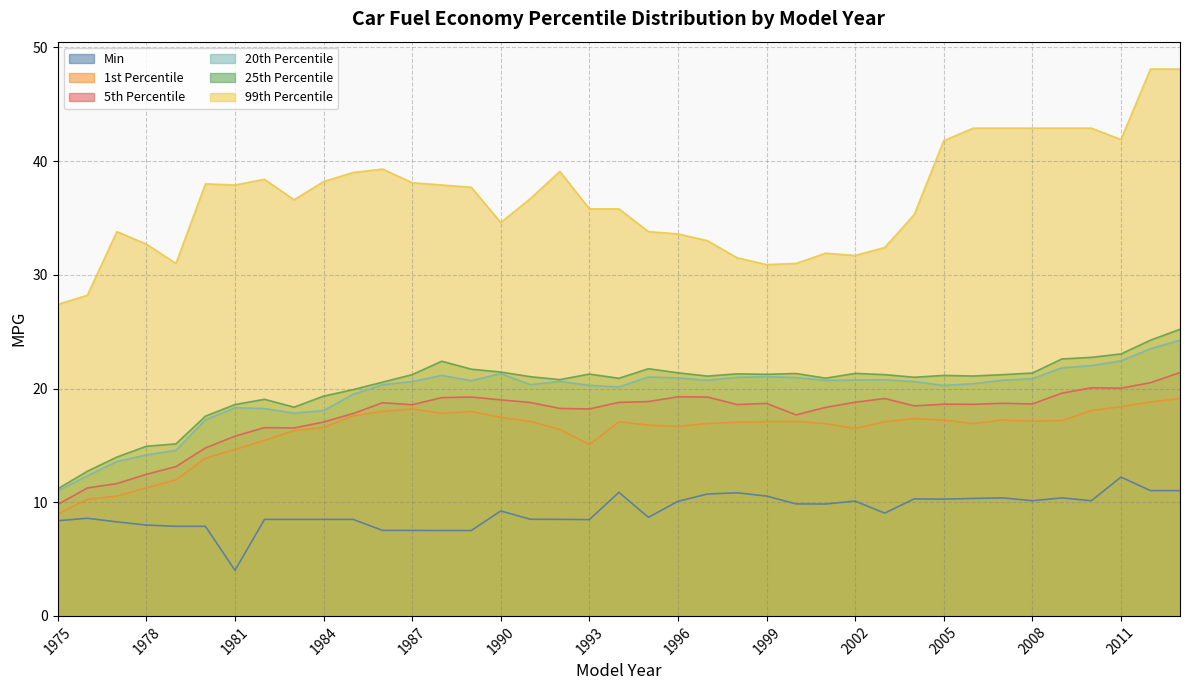

True or false: 5th Percentile and 20th Percentile intersect in this chart.

False